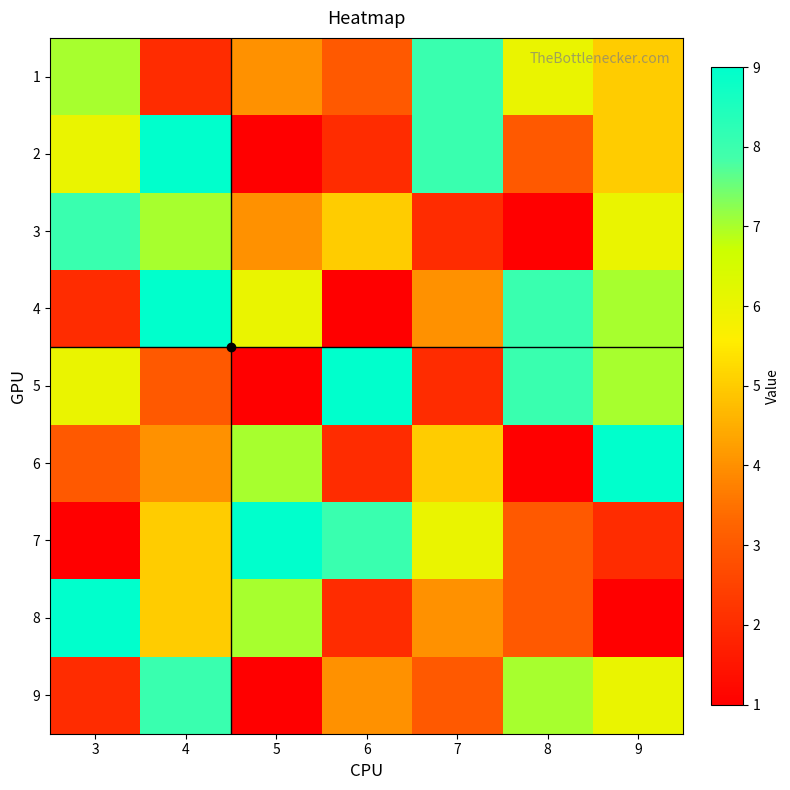

Which has a higher value, 8 or 4?

8